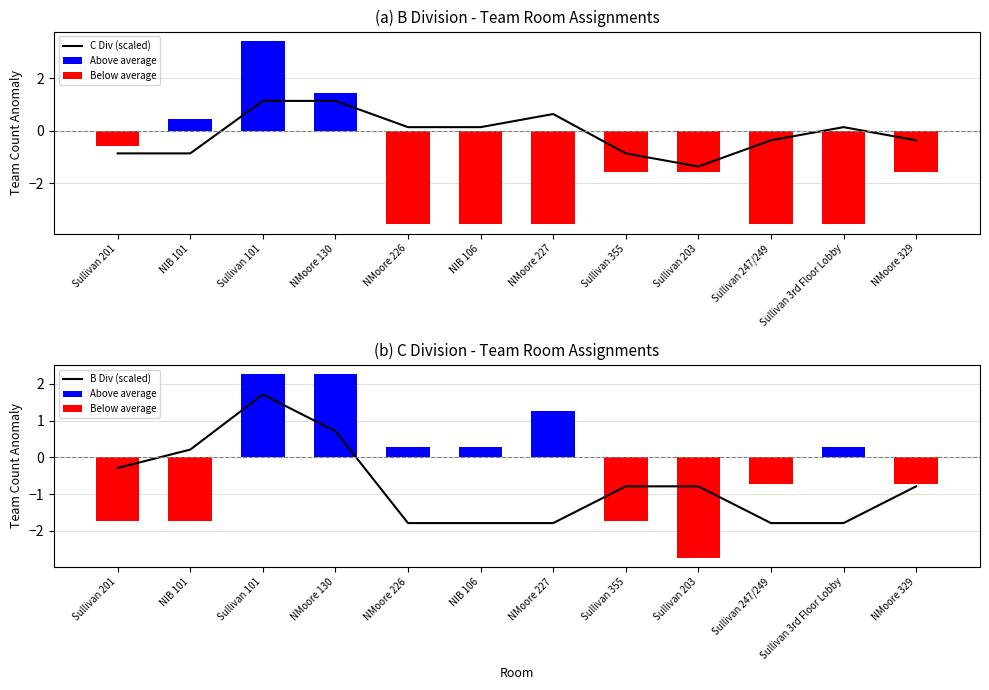

The value of B Div (scaled) at Sullivan 201 is -0.5. True or false?

False